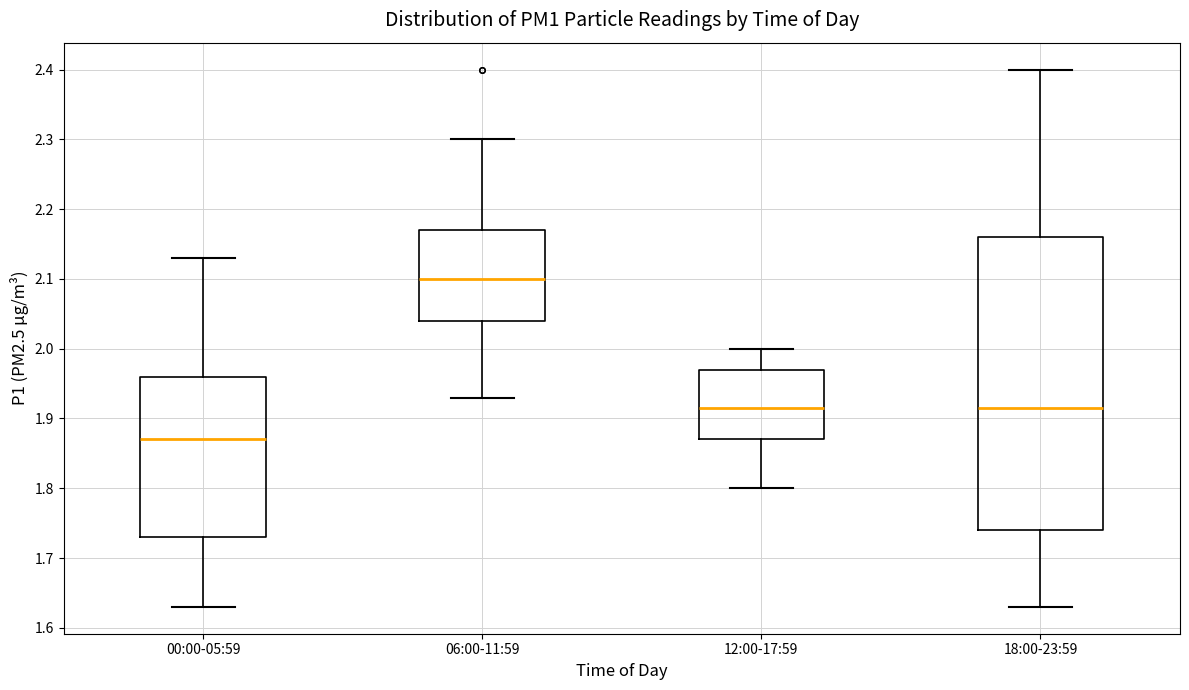

Reading left to right, read every box against the y-axis: the position of its median line, the range the box covers, and the ends of its whiskers. The values are not printed on the chart, so give them approximately, as read against the axis.

00:00-05:59: median 1.87, box 1.73 to 1.96, whiskers 1.63 to 2.13
06:00-11:59: median 2.10, box 2.04 to 2.17, whiskers 1.93 to 2.30
12:00-17:59: median 1.92, box 1.87 to 1.97, whiskers 1.80 to 2.00
18:00-23:59: median 1.92, box 1.74 to 2.16, whiskers 1.63 to 2.40